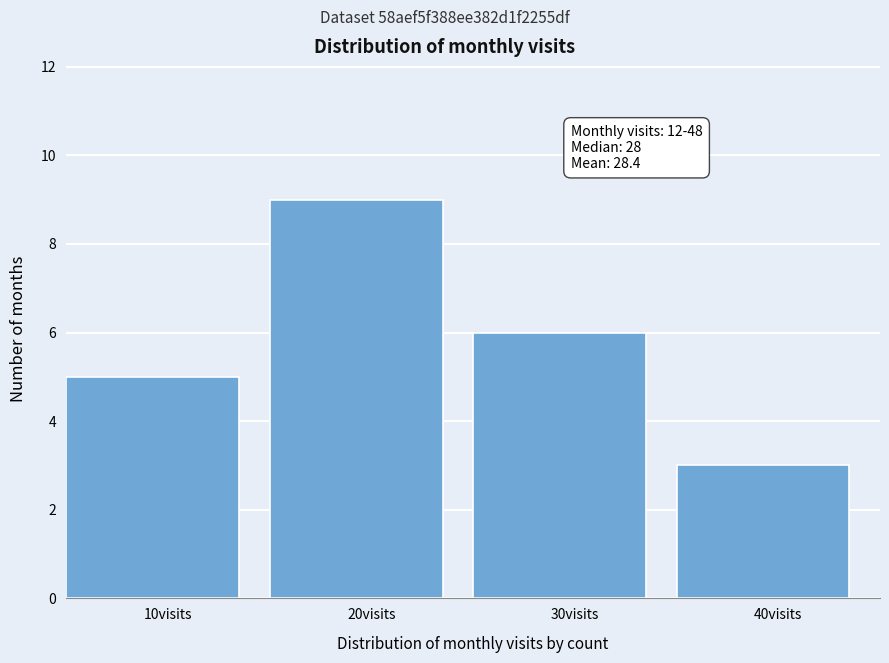

Reading left to right, what are all the values shown in this chart?

10visits=5	20visits=9	30visits=6	40visits=3